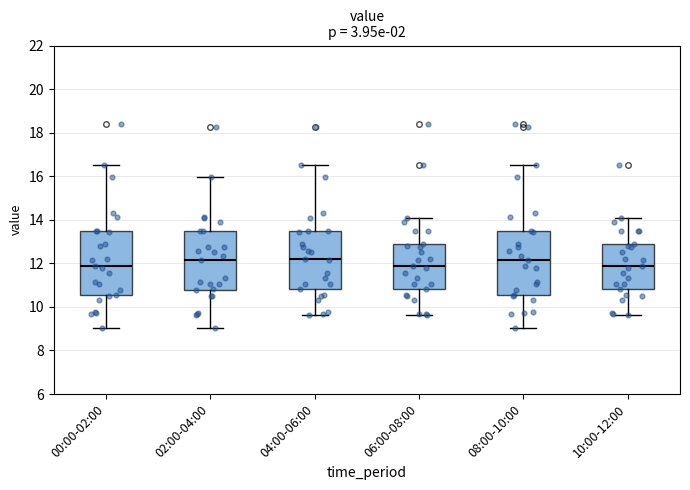

Reading left to right, read every box against the y-axis: the position of its median line, the range the box covers, and the ends of its whiskers. The values are not printed on the chart, so give them approximately, as read against the axis.

00:00-02:00: median 11.8, box 10.6 to 13.6, whiskers 9.0 to 16.6
02:00-04:00: median 12.2, box 10.8 to 13.4, whiskers 9.0 to 16.0
04:00-06:00: median 12.2, box 10.8 to 13.4, whiskers 9.6 to 16.6
06:00-08:00: median 11.8, box 10.8 to 12.8, whiskers 9.6 to 14.2
08:00-10:00: median 12.2, box 10.6 to 13.6, whiskers 9.0 to 16.6
10:00-12:00: median 11.8, box 10.8 to 12.8, whiskers 9.6 to 14.2